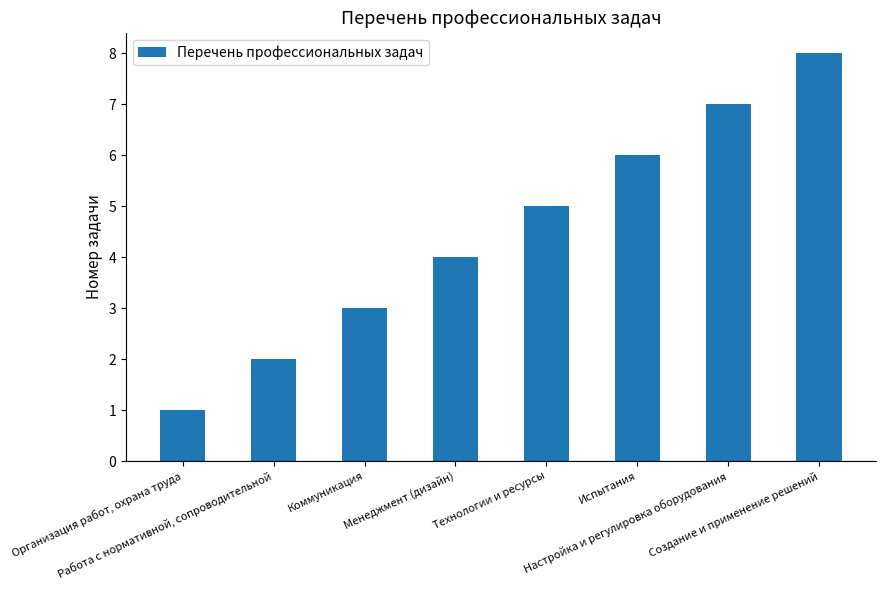

What is the difference between the maximum and minimum values?

7